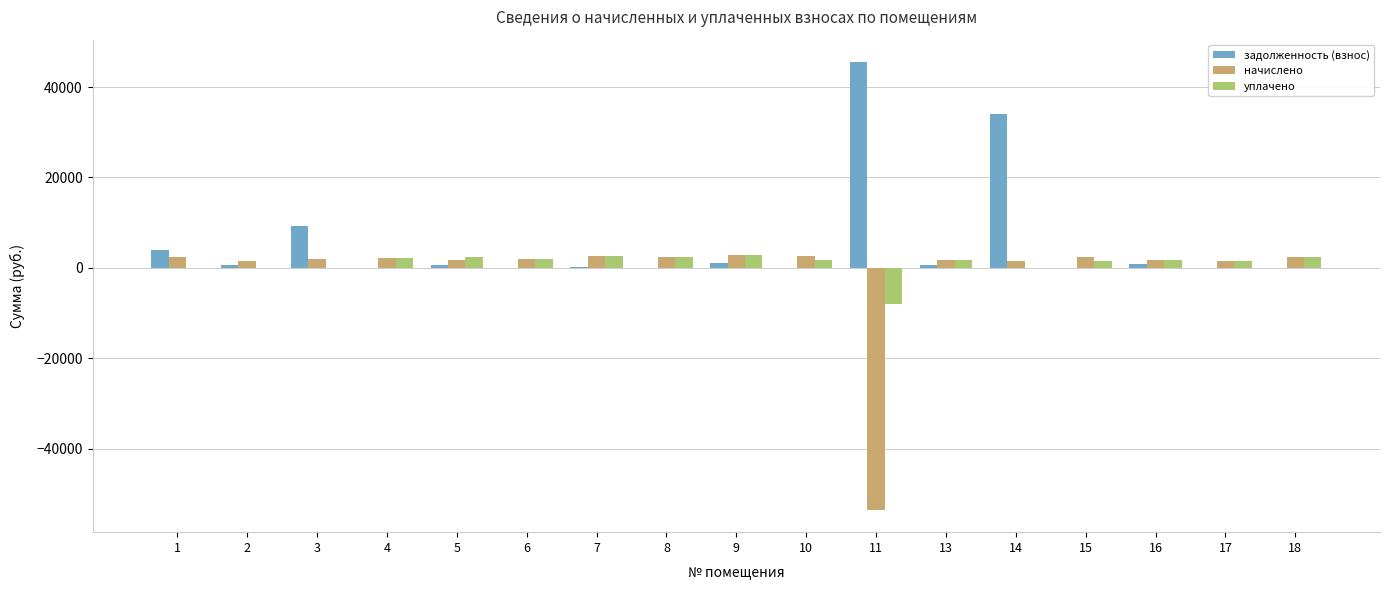

The value of задолженность (взнос) at 6 is 0.0. True or false?

True